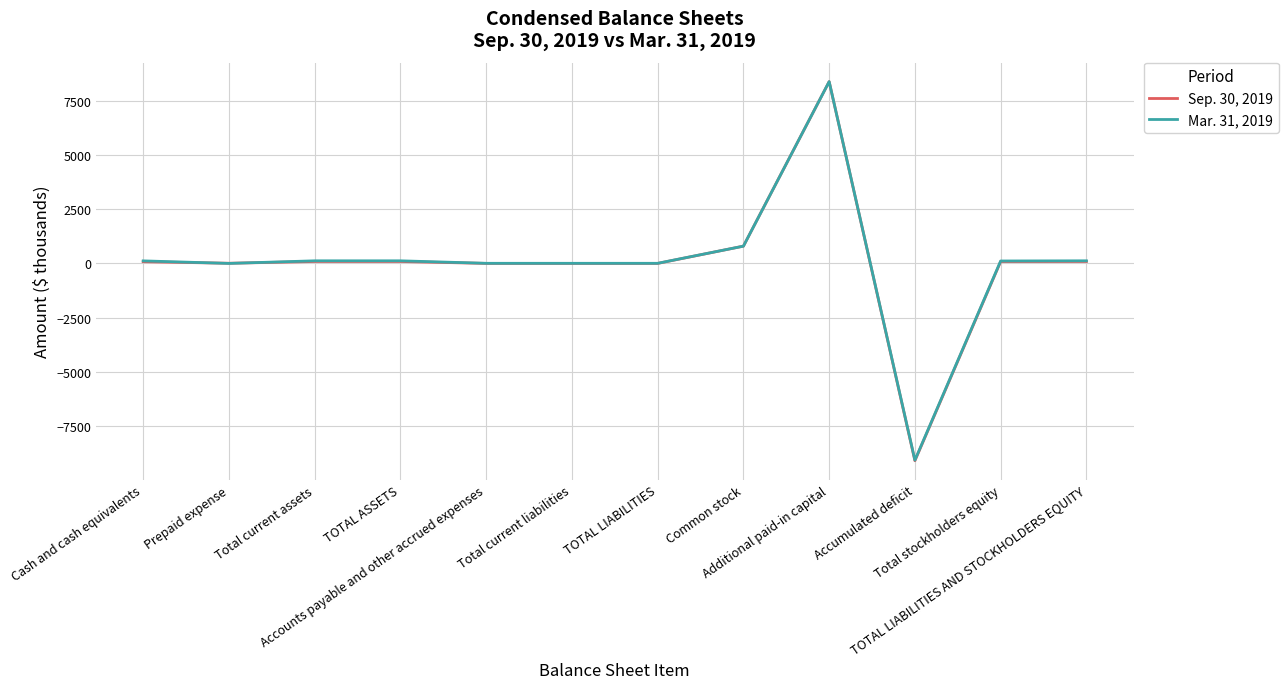

Which series has the widest spread of values?

Sep. 30, 2019